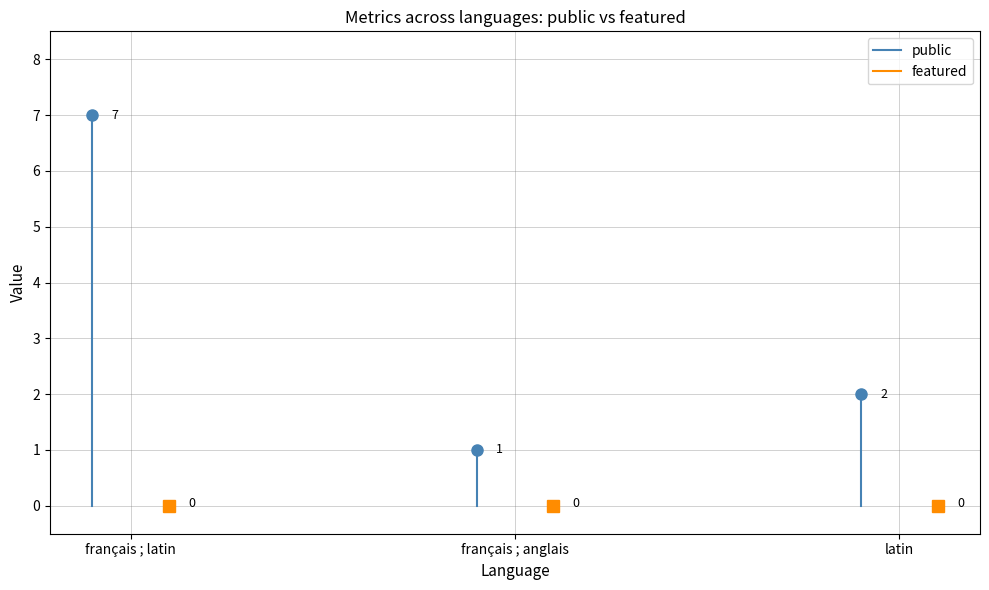

Is this an area chart (filled region under the line)?

No